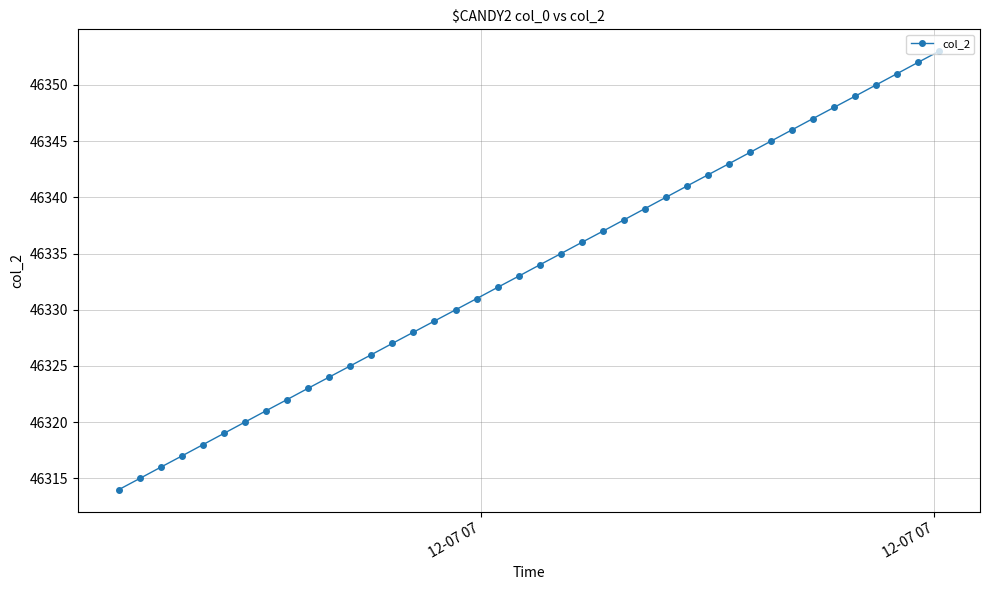

What is the value of the 17th point from the left?

46330